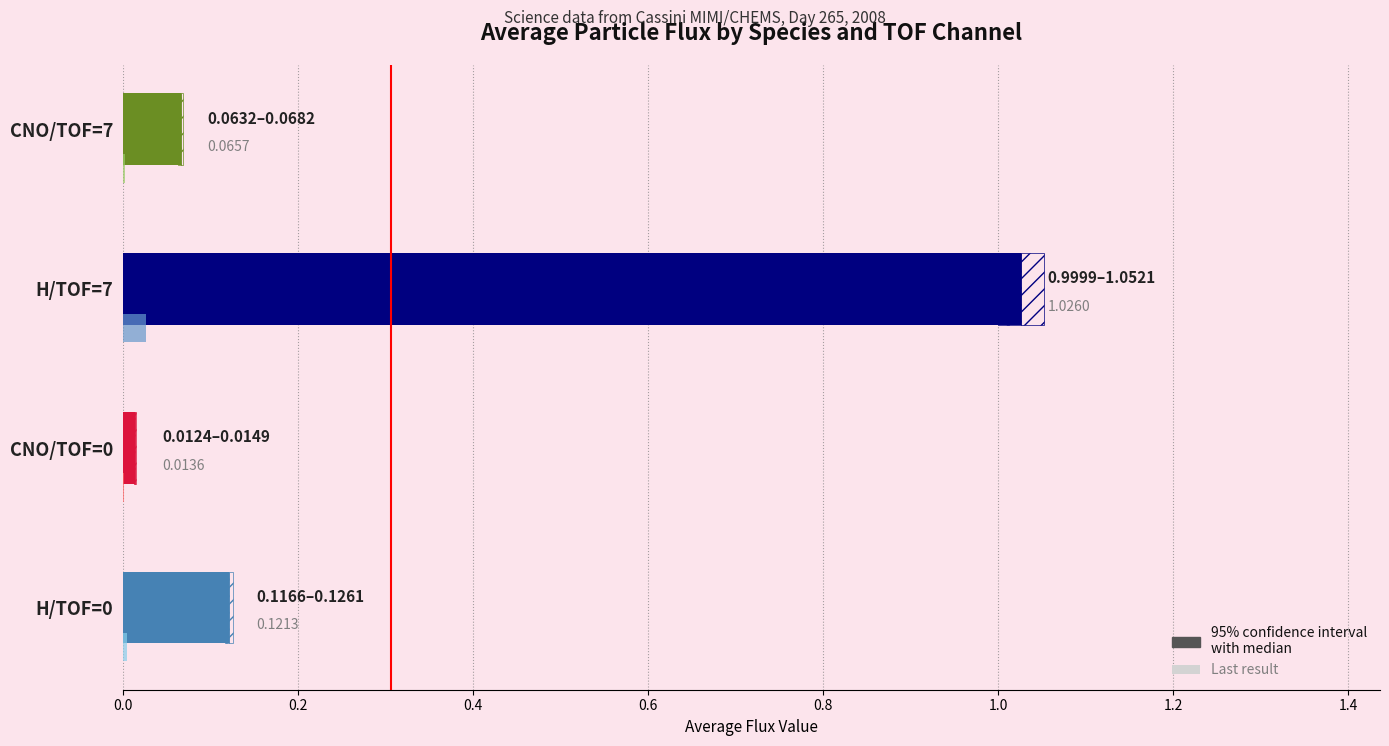

True or false: Average has a value of 0.1 at H/TOF=0.

False